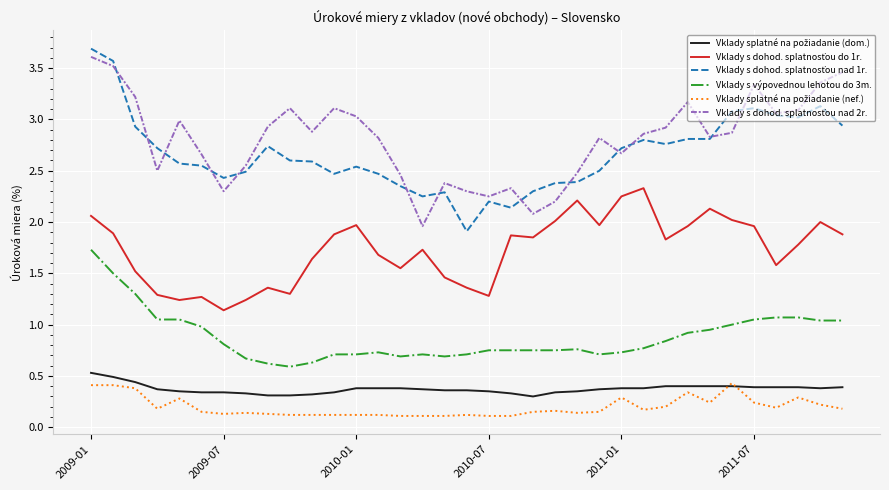

What is the maximum value shown in the chart?

3.7